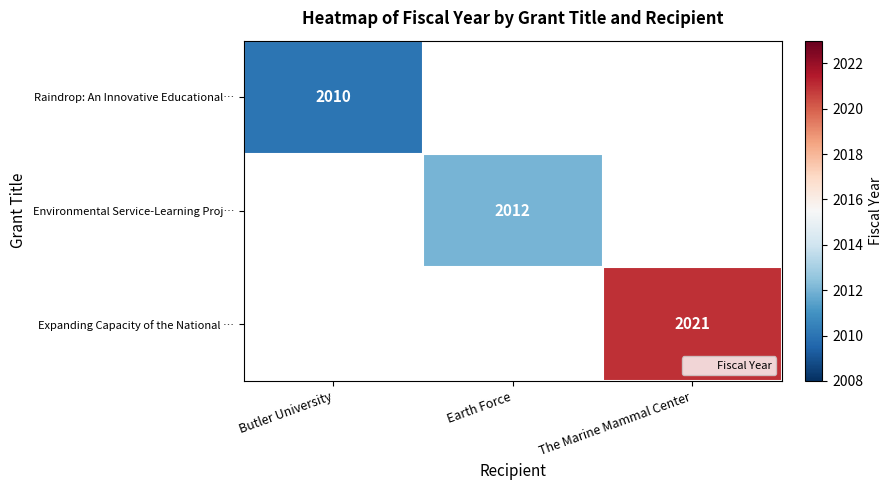

The Raindrop: An Innovative Educational… series shows 3163 at Butler University. True or false?

False